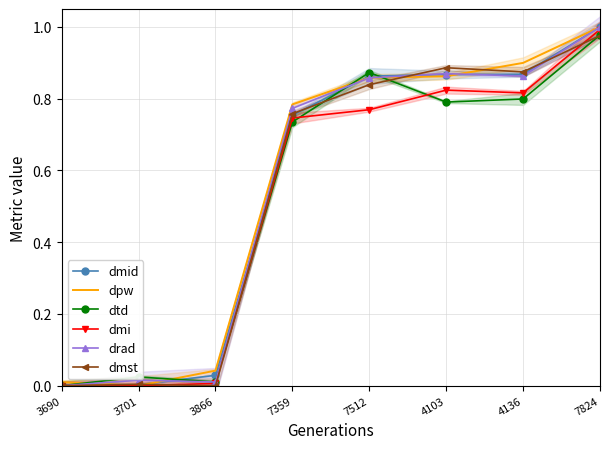

What is the difference between the maximum and second lowest values in the dtd series?

1.0